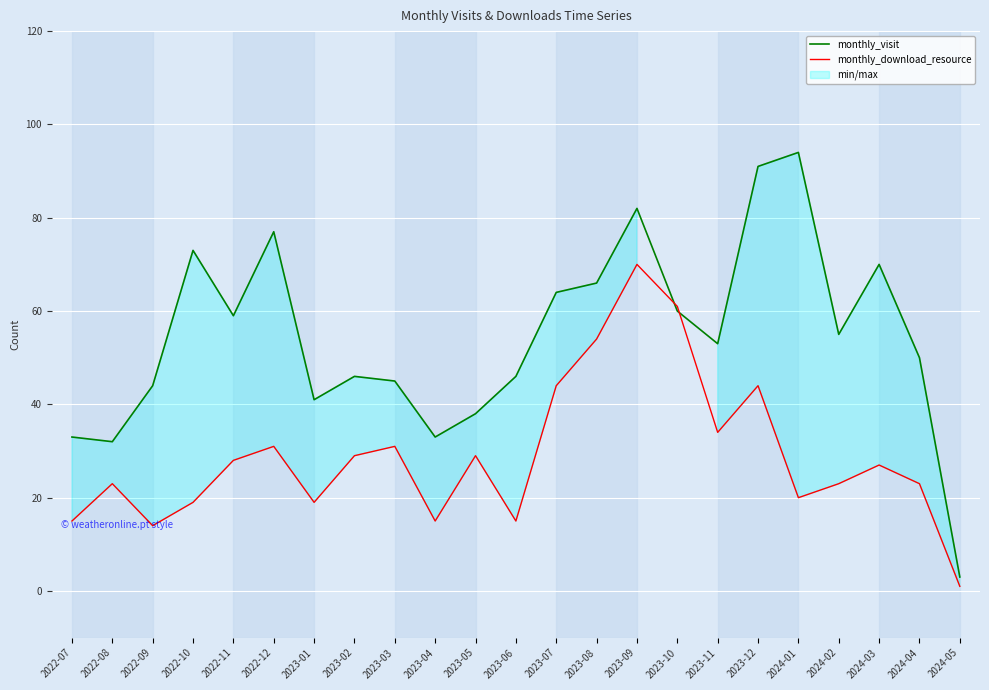

What is the greatest value displayed?

94